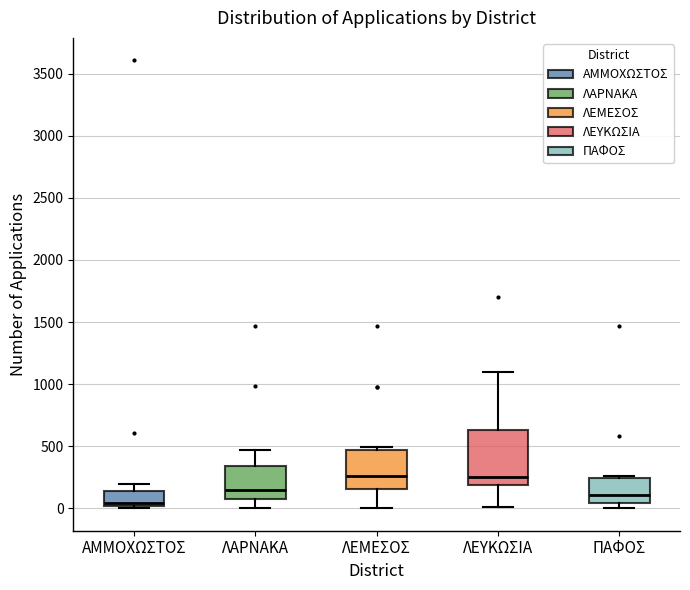

Where does the upper whisker of the box for ΑΜΜΟΧΩΣΤΟΣ end on the y-axis? The values are not printed on the chart, so give them approximately, as read against the axis.

200